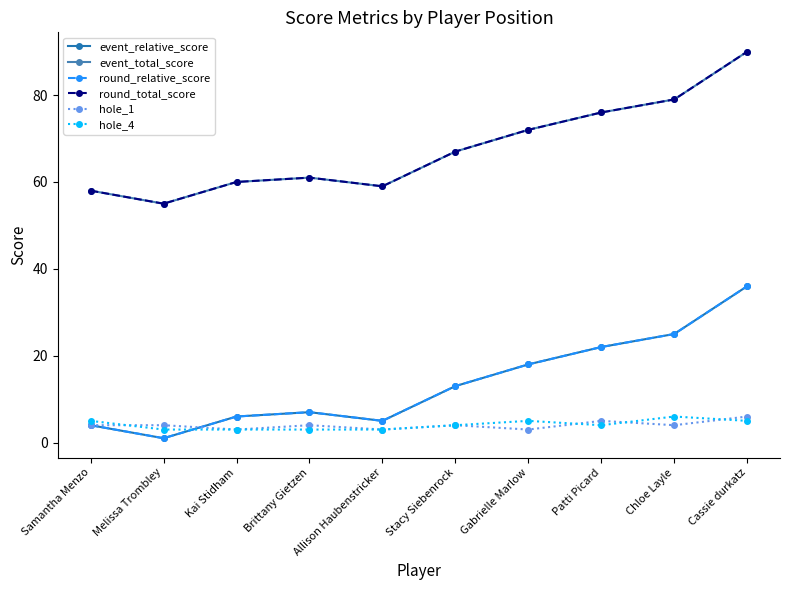

After their last crossing, which series has the higher values: hole_4 or hole_1?

hole_1